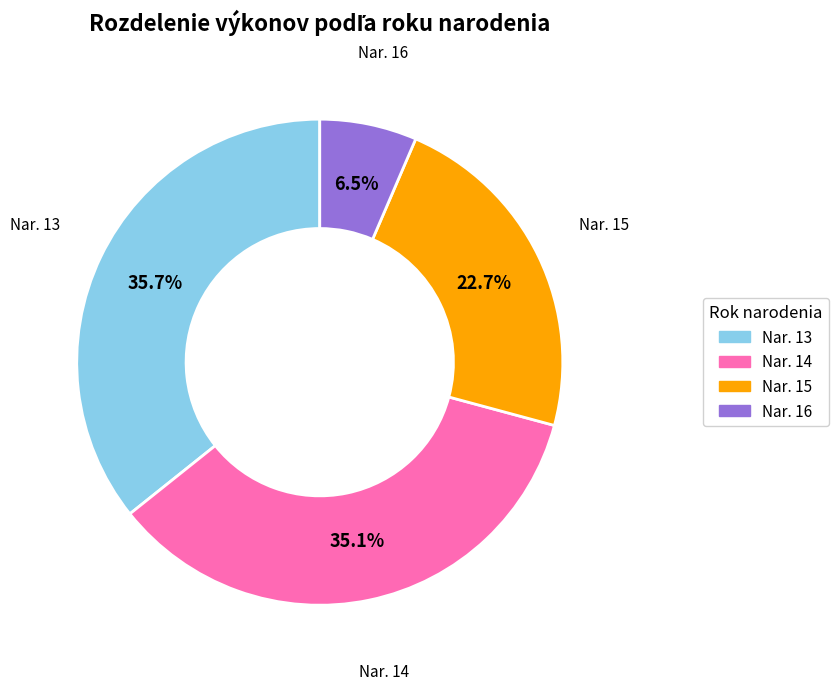

Is there a majority slice in this chart?

No